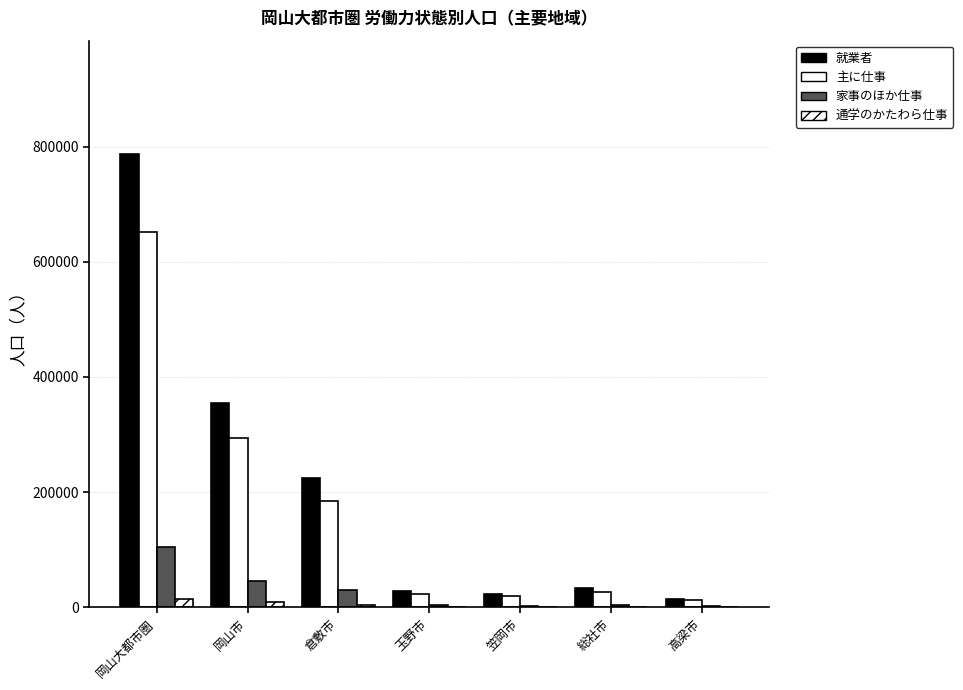

What is the difference between the 通学のかたわら仕事 values at 岡山市 and 笠岡市?

8872